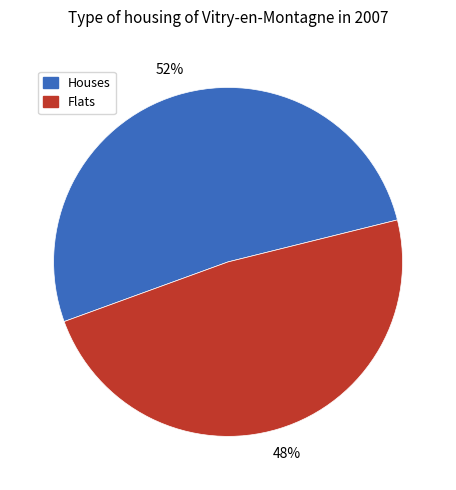

The Flats slice represents 48% of the pie. True or false?

True